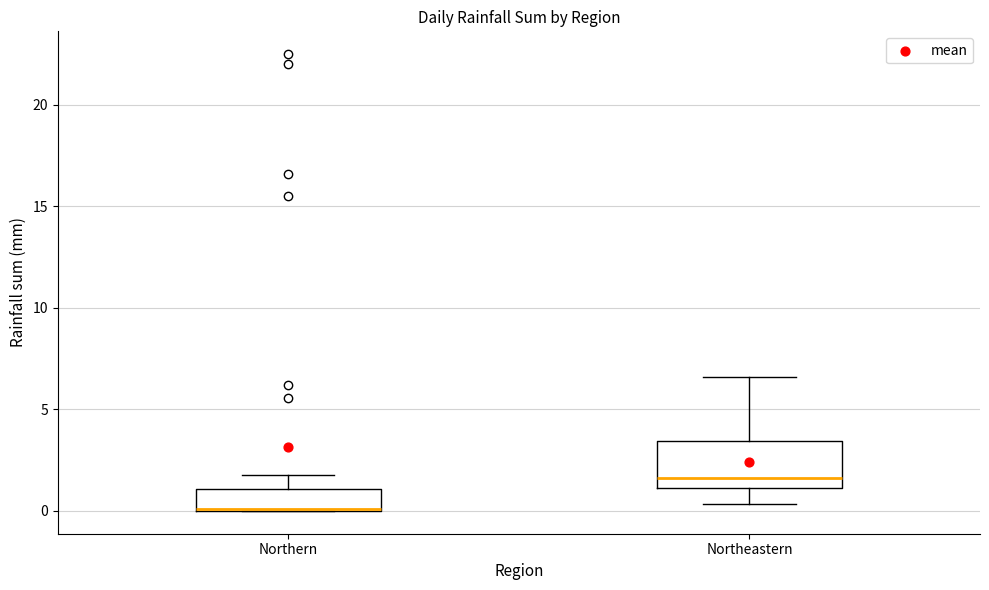

Reading left to right, read every box against the y-axis: the position of its median line, the range the box covers, and the ends of its whiskers. The values are not printed on the chart, so give them approximately, as read against the axis.

Northern: median 0.0, box 0.0 to 1.0, whiskers 0.0 to 2.0
Northeastern: median 1.5, box 1.0 to 3.5, whiskers 0.5 to 6.5